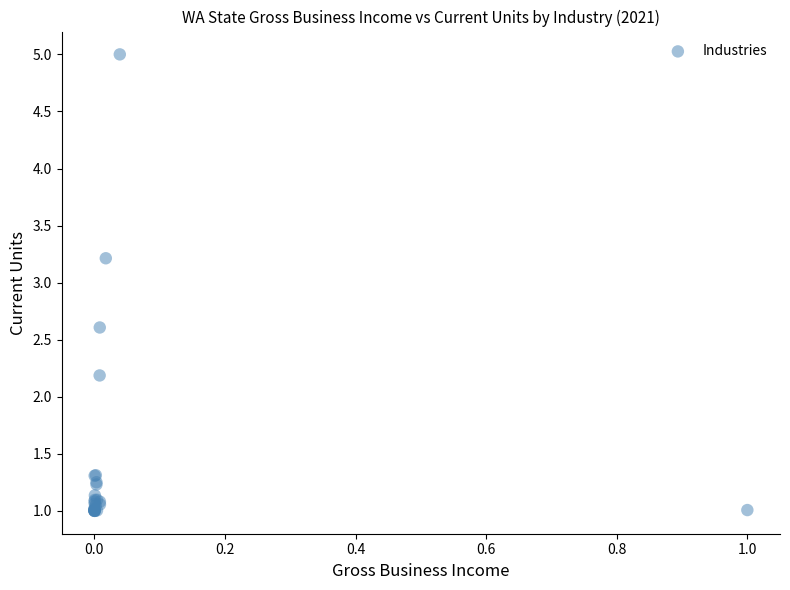

What Y value in the scatter plot is closest to 3?

3.2